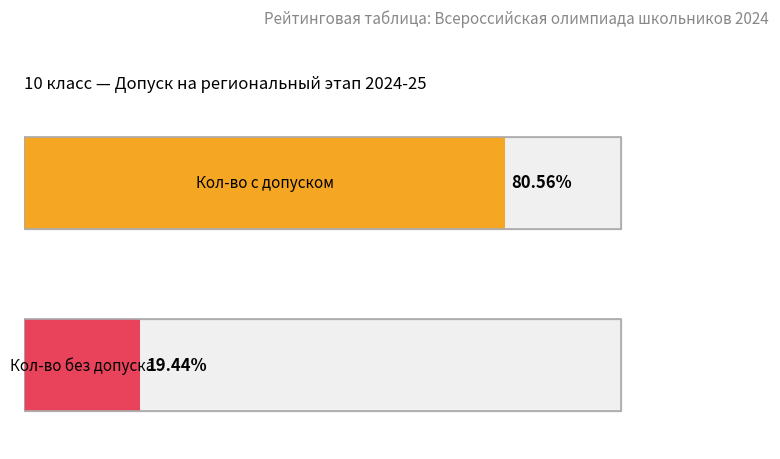

How many bars are there in each group?

2